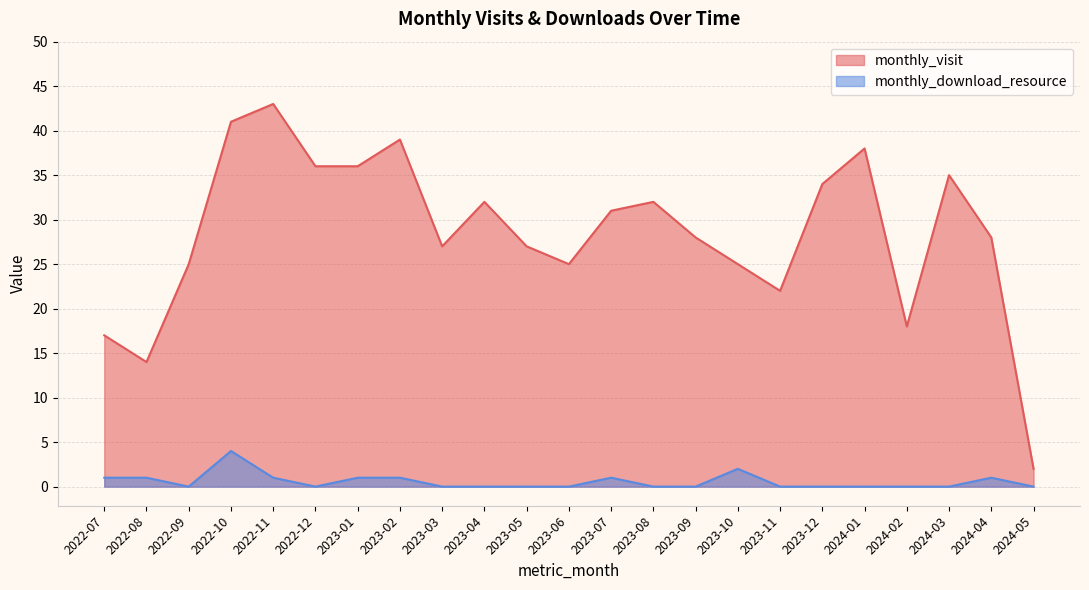

True or false: monthly_visit and monthly_download_resource intersect in this chart.

False